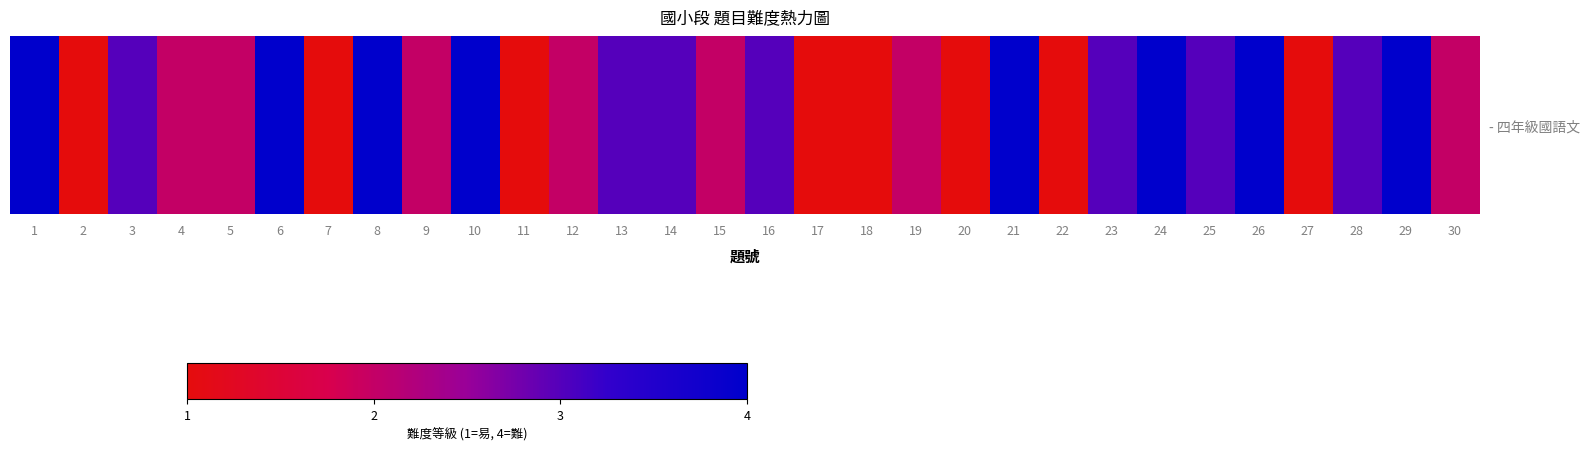

What is the difference between the second highest and second lowest values?

3